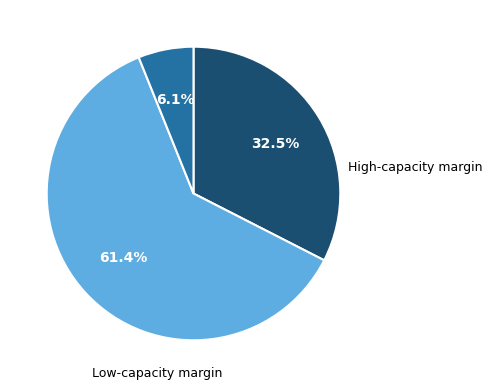

Is there a majority slice in this chart?

Yes